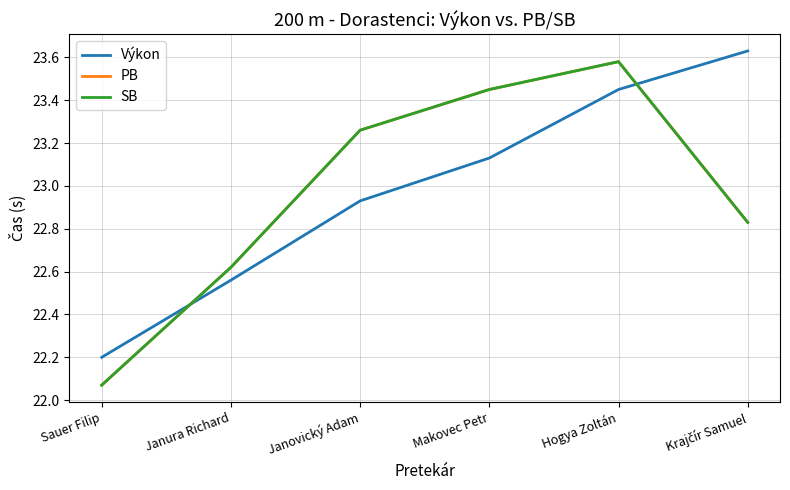

Does the chart have visible grid lines?

Yes